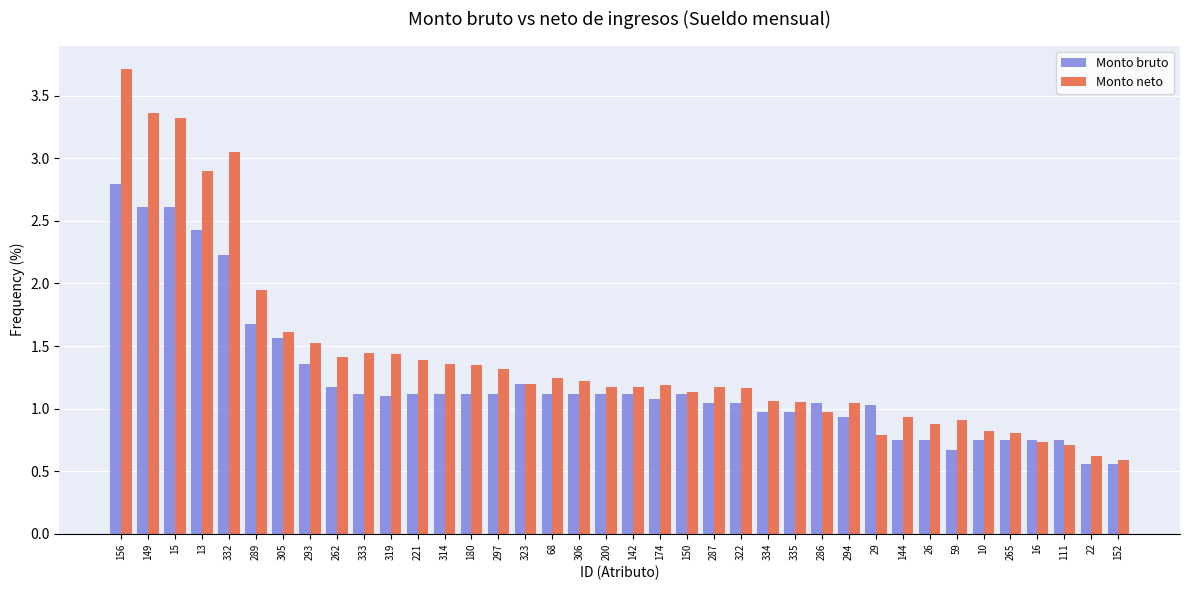

Between 297 and 16, which series saw the biggest shift?

Monto neto